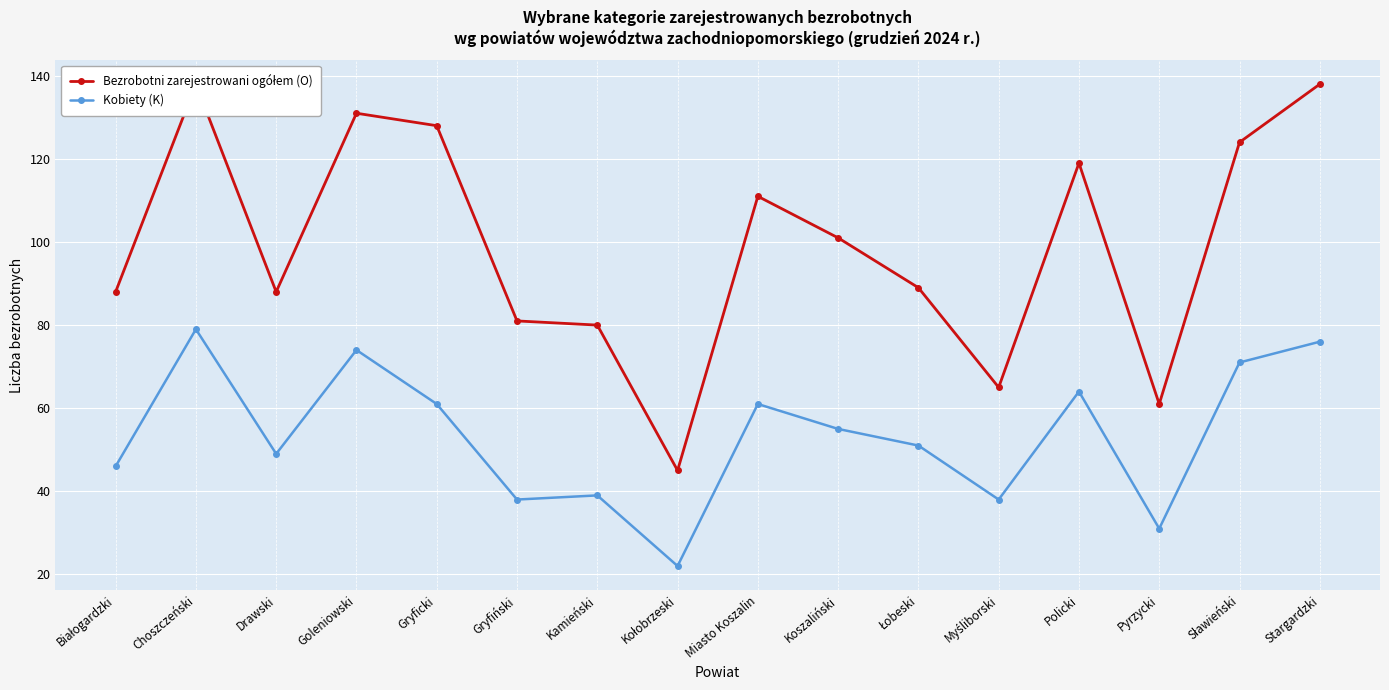

True or false: Kobiety (K) and Bezrobotni zarejestrowani ogółem (O) intersect in this chart.

False